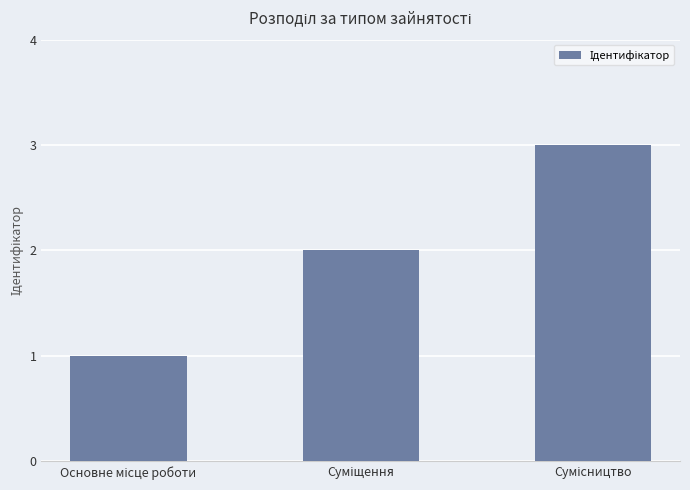

Are the bars horizontal?

No